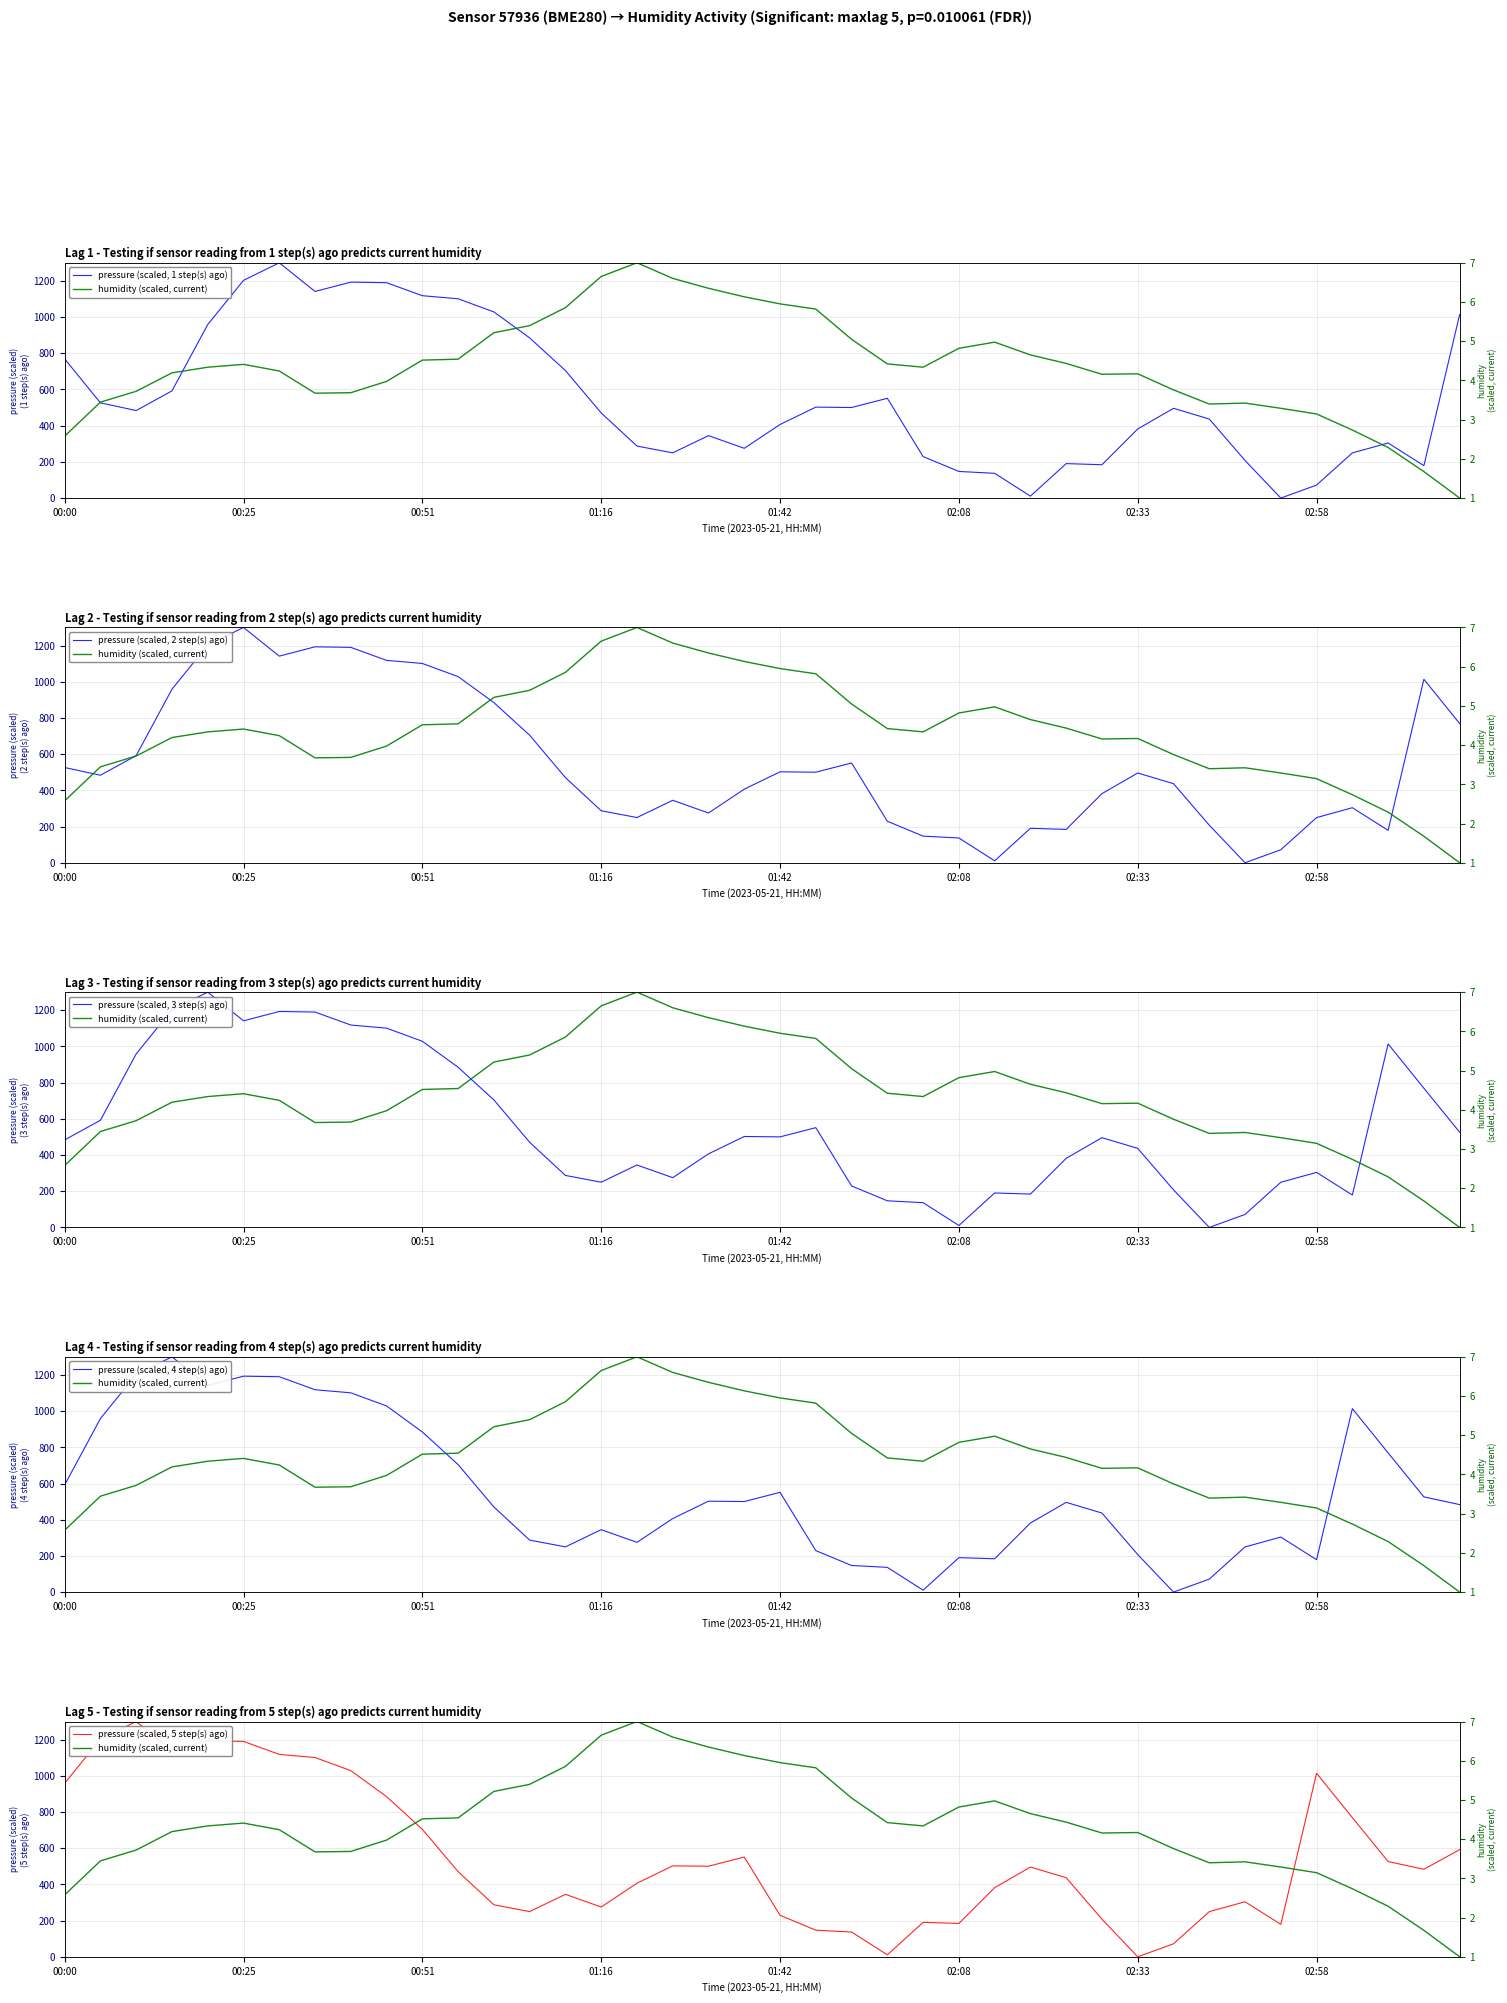

What is the greatest value displayed?

1300.0